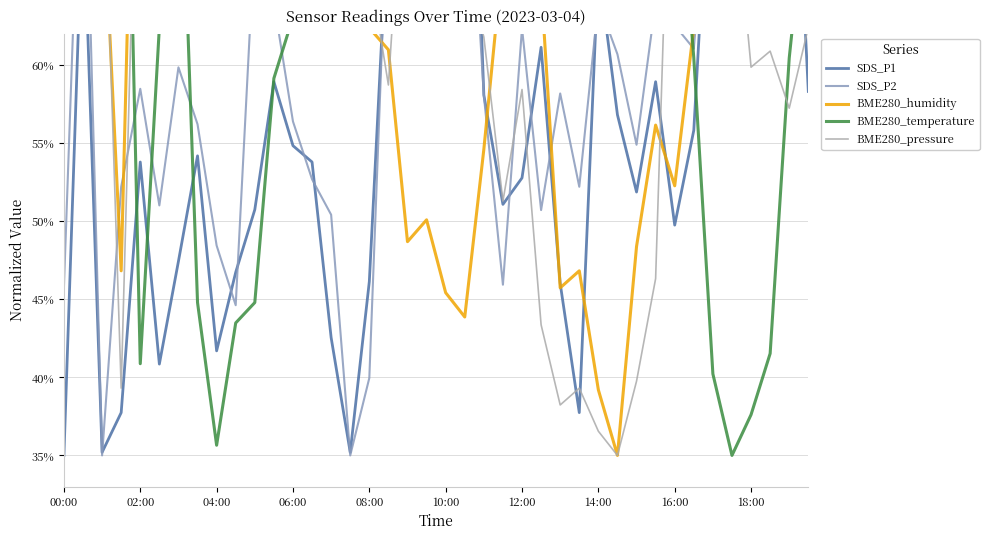

How many times do SDS_P2 and SDS_P1 cross each other?

16